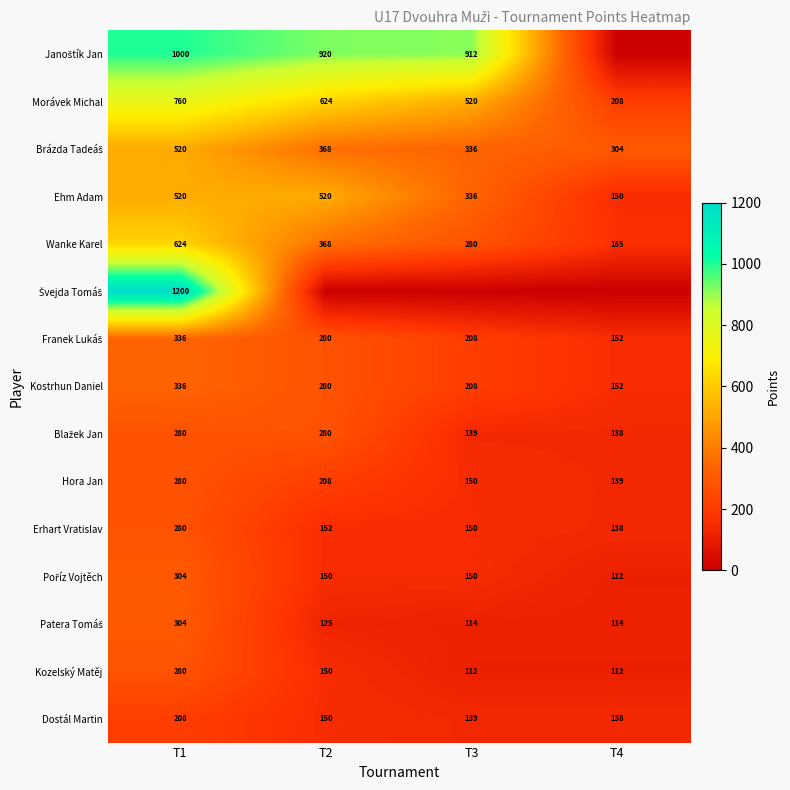

What is the average value of the Ehm Adam series?

382